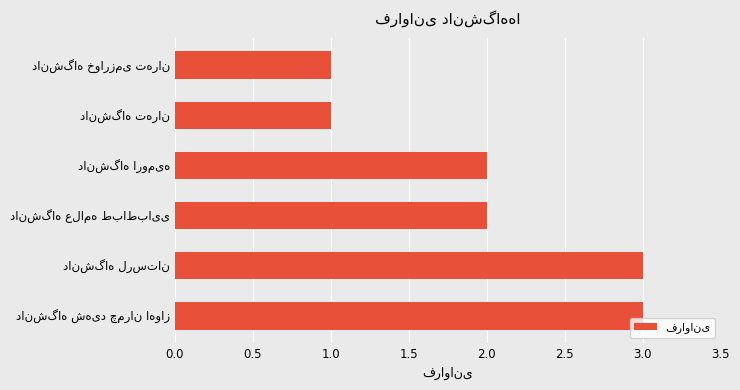

What is the maximum value shown in the chart?

3